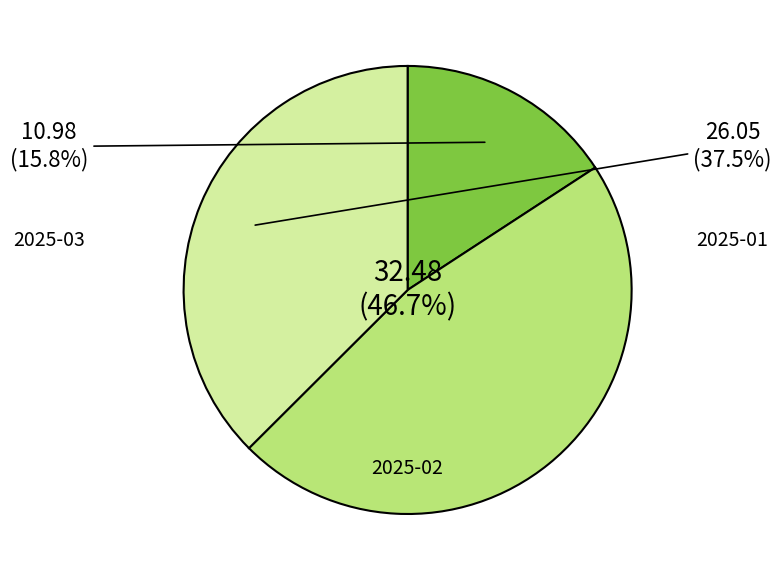

Is there a majority slice in this chart?

No